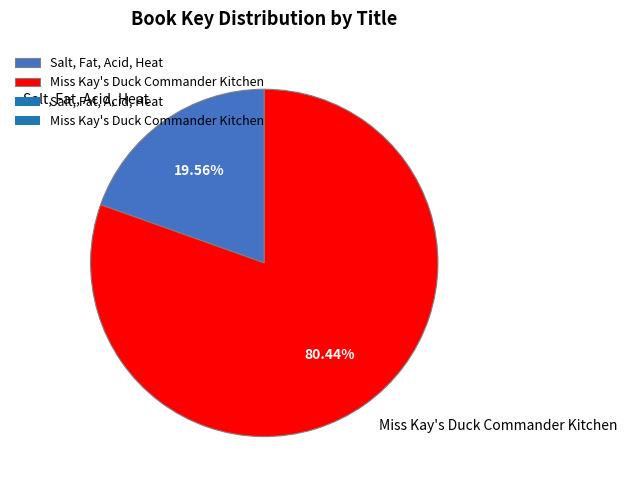

Which slice is the largest?

Miss Kay's Duck Commander Kitchen